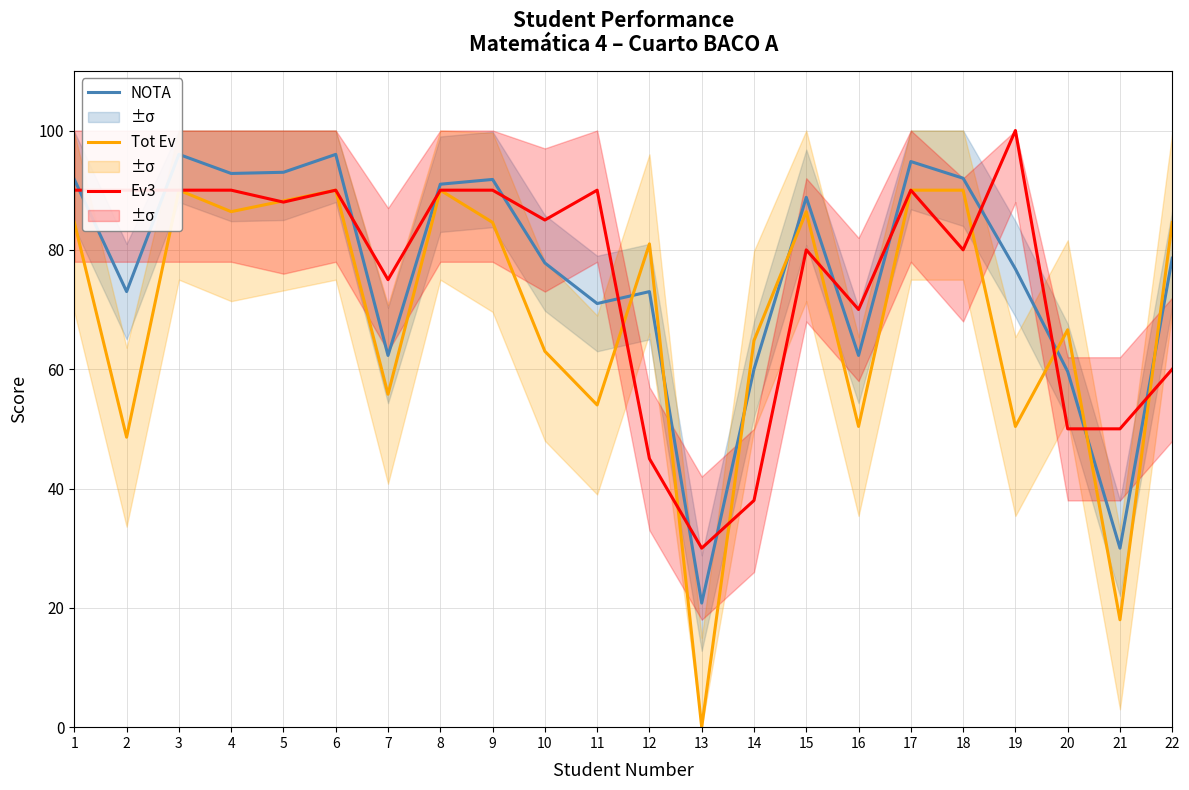

Which label corresponds to the largest value in the chart?

19